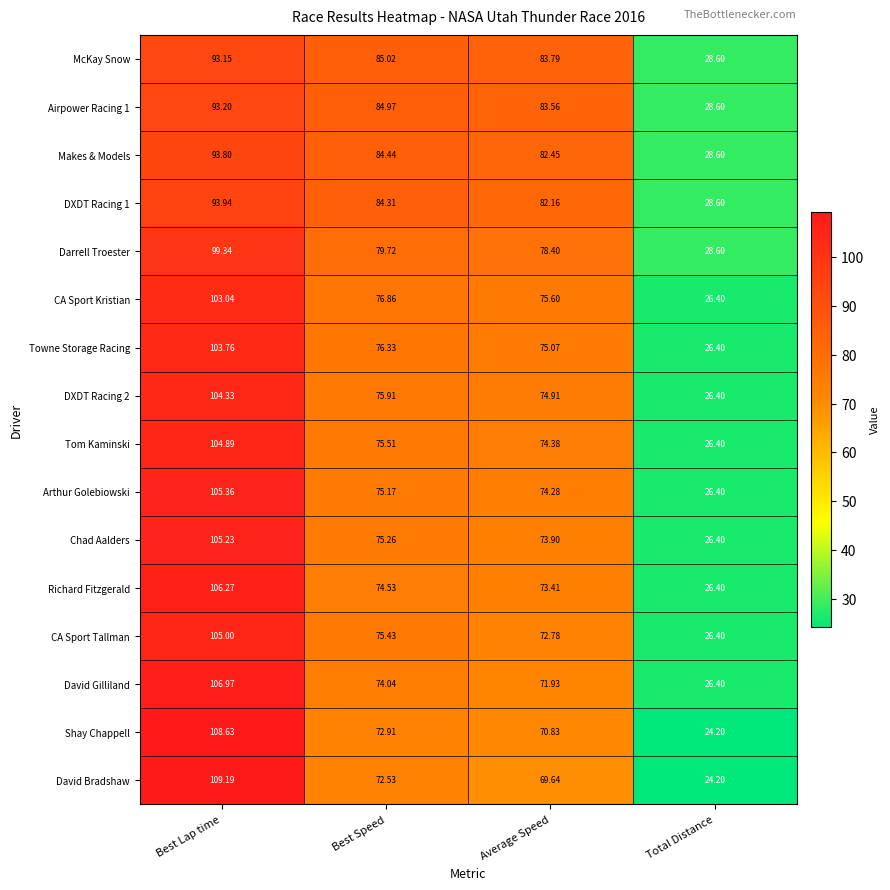

Rank the categories by Arthur Golebiowski value from lowest to highest.

Total Distance, Average Speed, Best Speed, Best Lap time